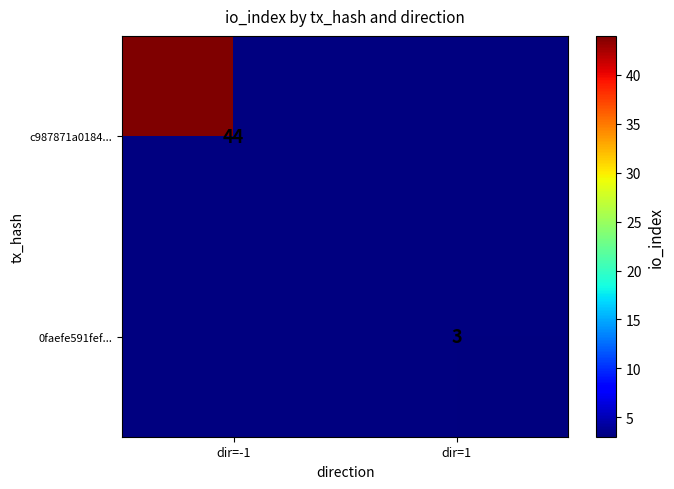

How many series are shown in this chart?

2